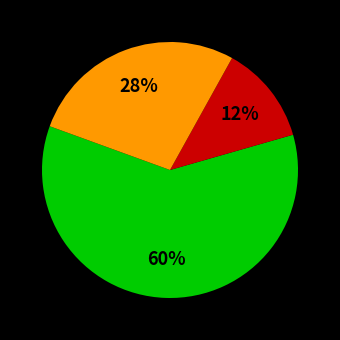

Does any single category account for the majority?

Yes